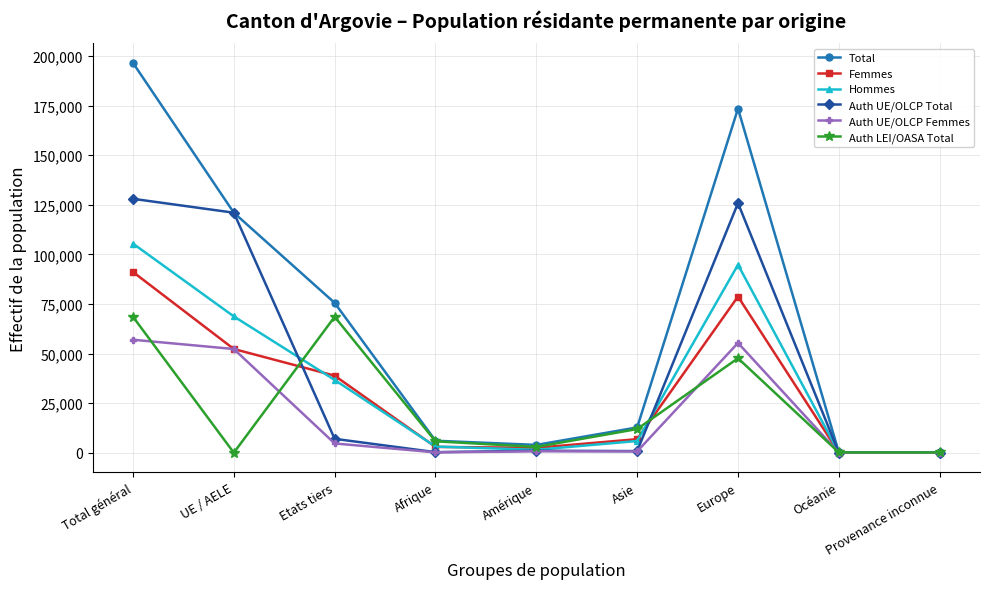

At which category is the sum across all series the highest?

Total général